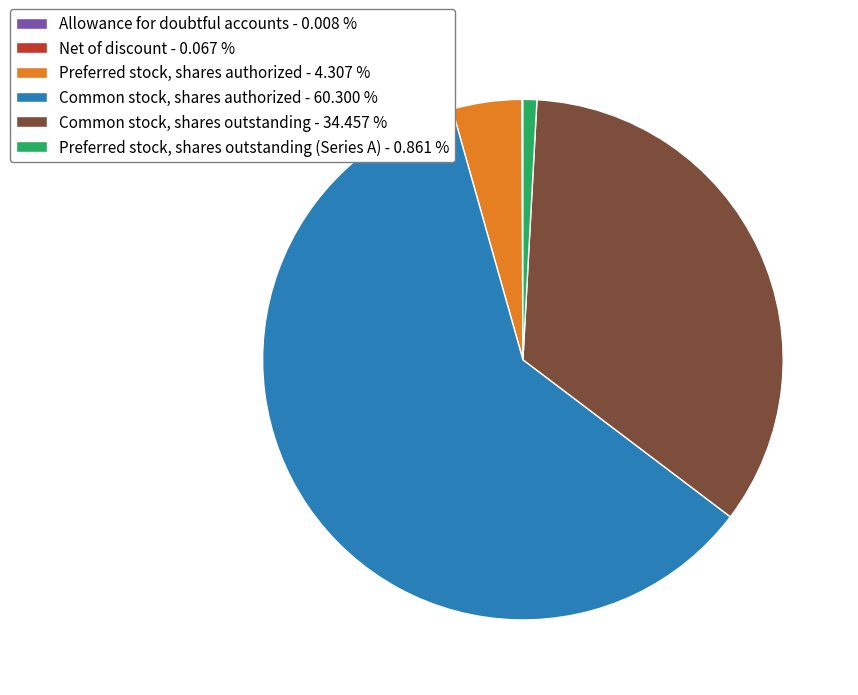

Which has a higher value, Common stock, shares authorized - 60.300 % or Preferred stock, shares outstanding (Series A) - 0.861 %?

Common stock, shares authorized - 60.300 %